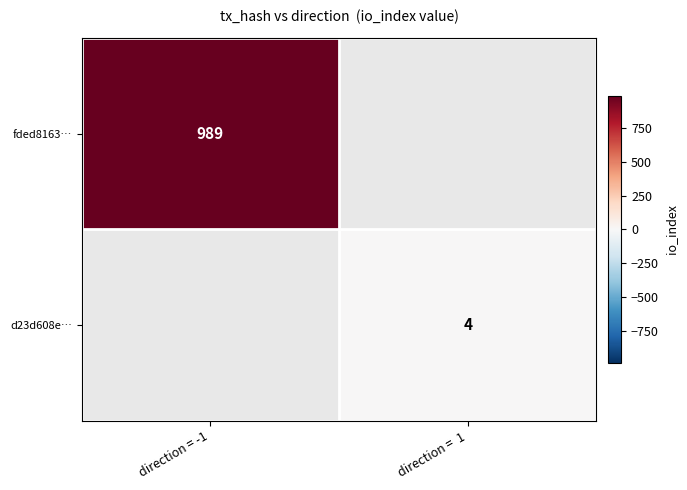

True or false: fded8163… has a value of 1595 at direction = -1.

False